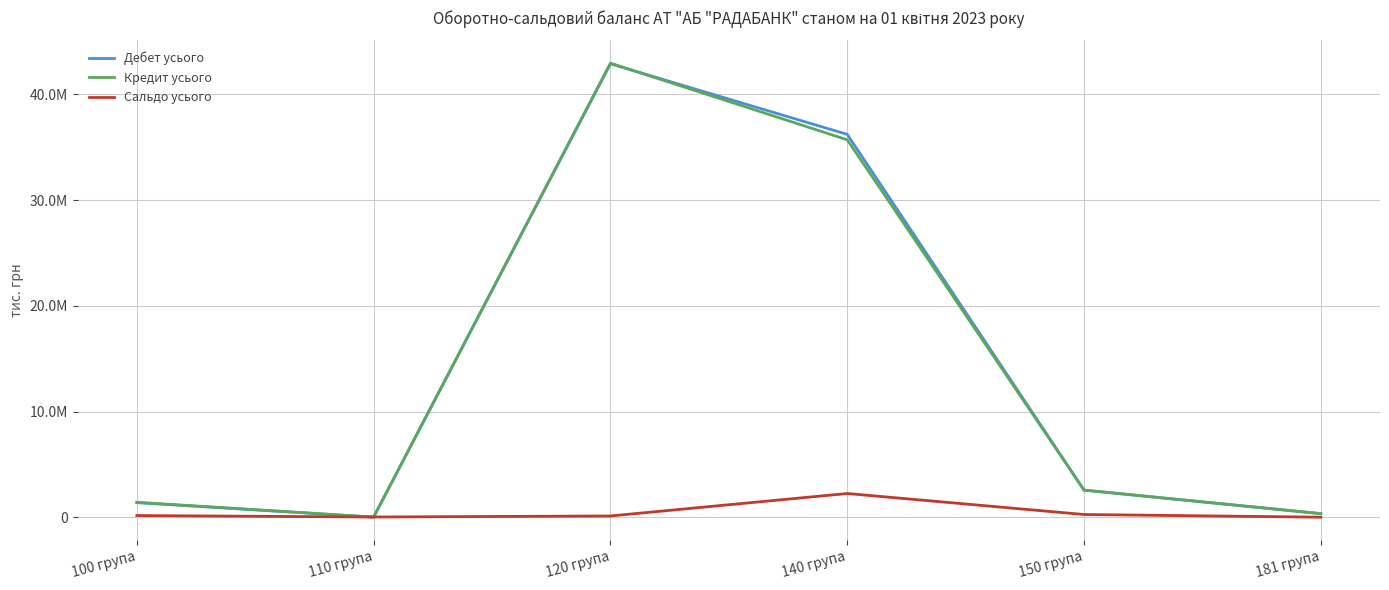

Which category has the lowest value in the Сальдо усього series?

181 група